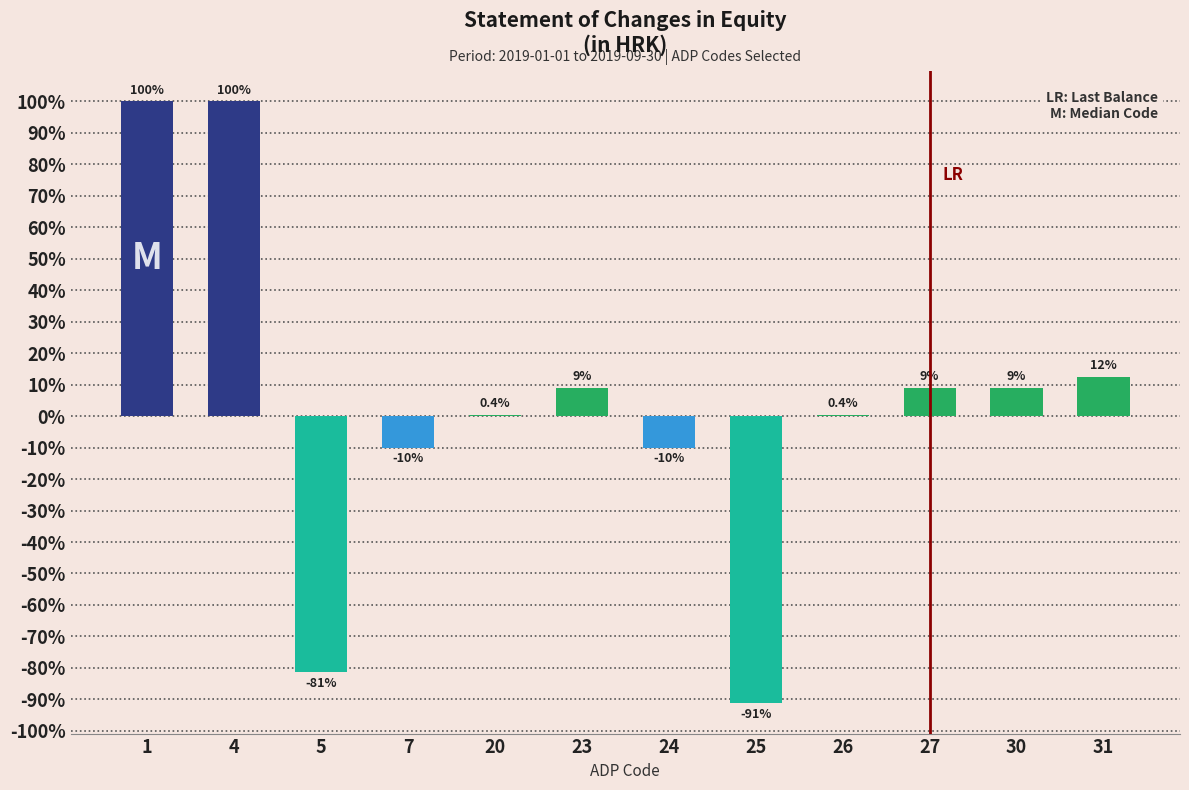

Reading left to right, what are all the values shown in this chart?

1=100.0	4=100.0	5=-81.3	7=-10.0	20=0.4	23=9.0	24=-10.0	25=-91.3	26=0.4	27=9.0	30=9.0	31=12.5